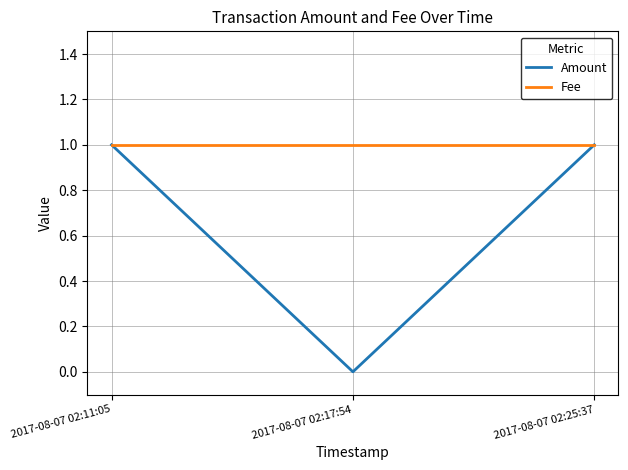

How many categories are shown in the chart?

3